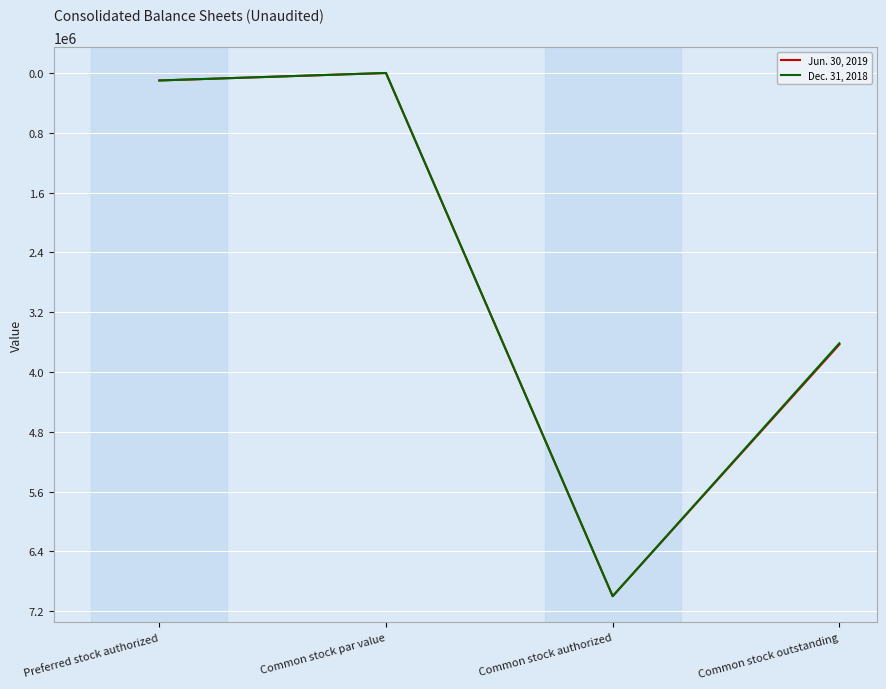

True or false: Jun. 30, 2019 has more than 0 interior local peaks.

True